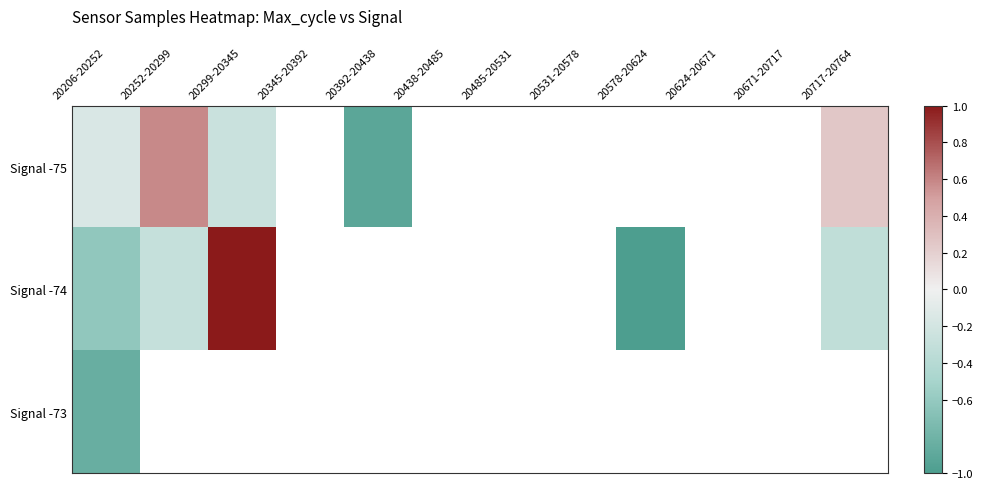

Which category has the lowest value across all series?

20578-20624